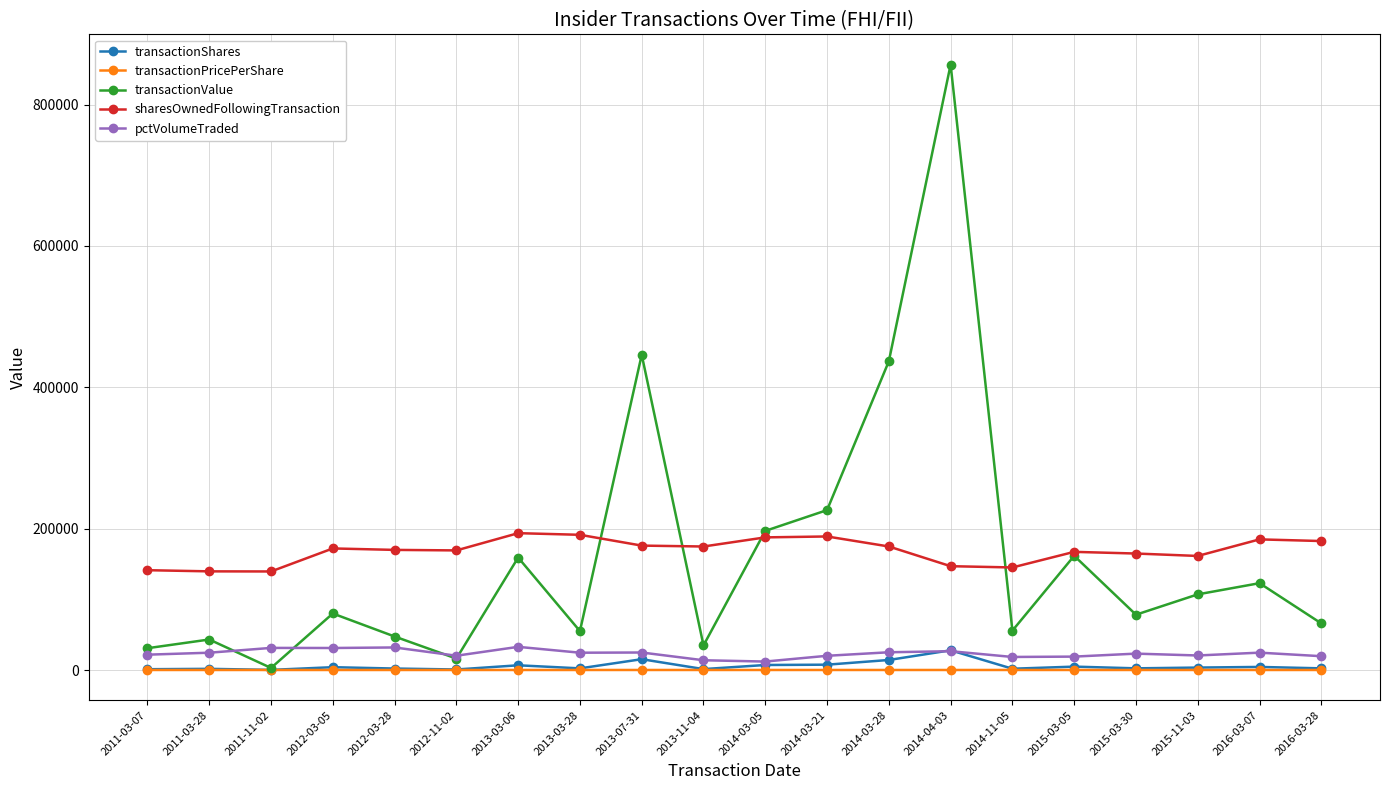

What is the total value across all series at 2013-03-06?

392211.9